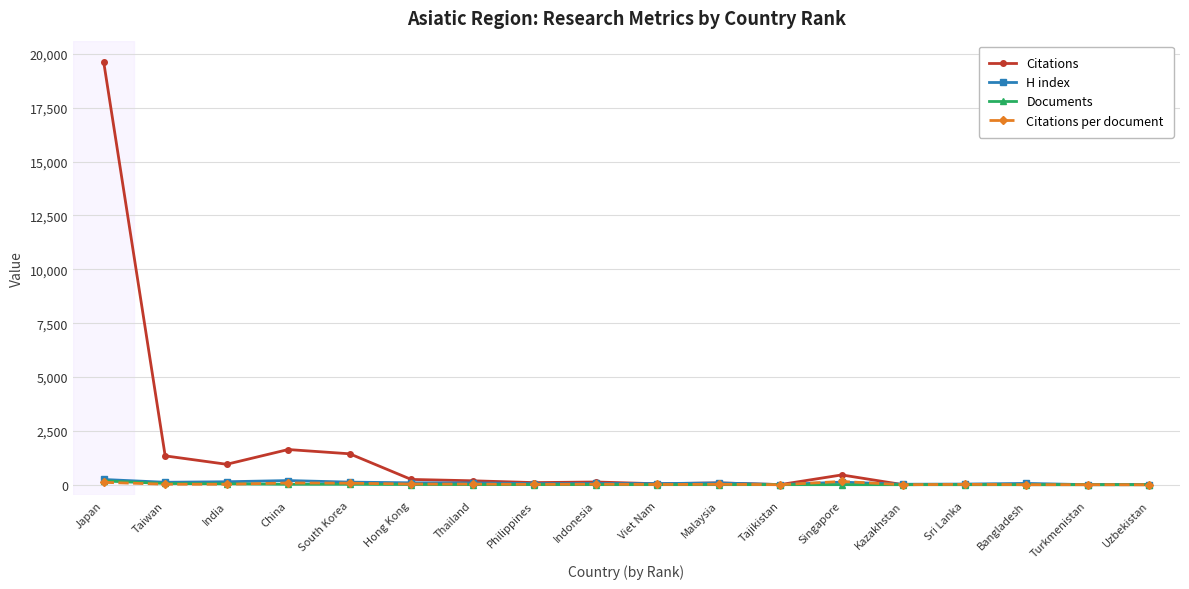

Which series has the widest spread of values?

Citations